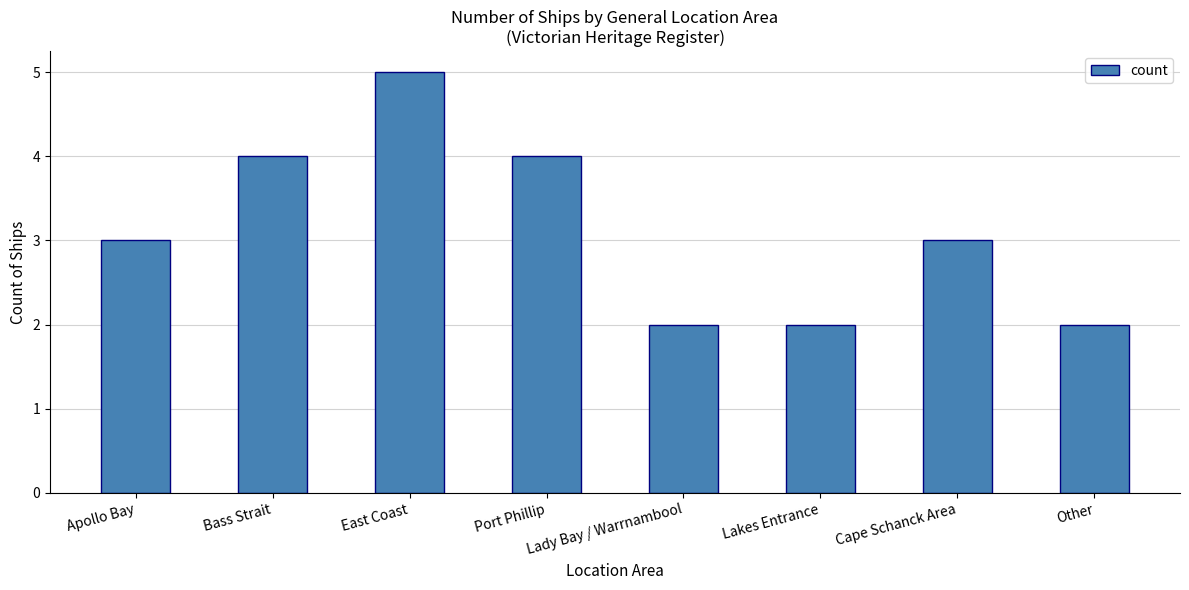

What is the label of the 2nd bar from the left?

Bass Strait